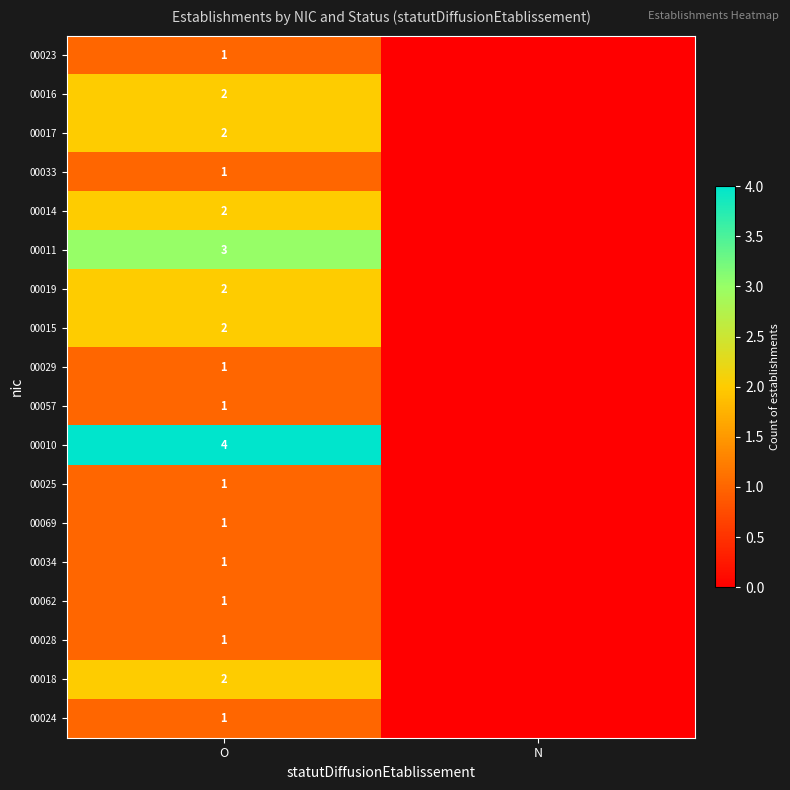

Is it true that 00062 equals 1 at O?

True